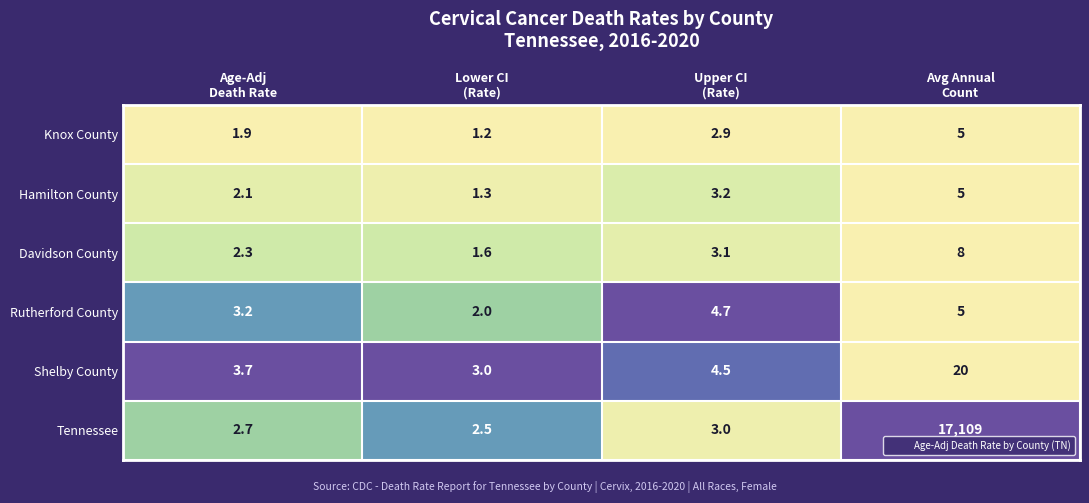

What is the difference between the maximum and minimum values in the Shelby County series?

17.0